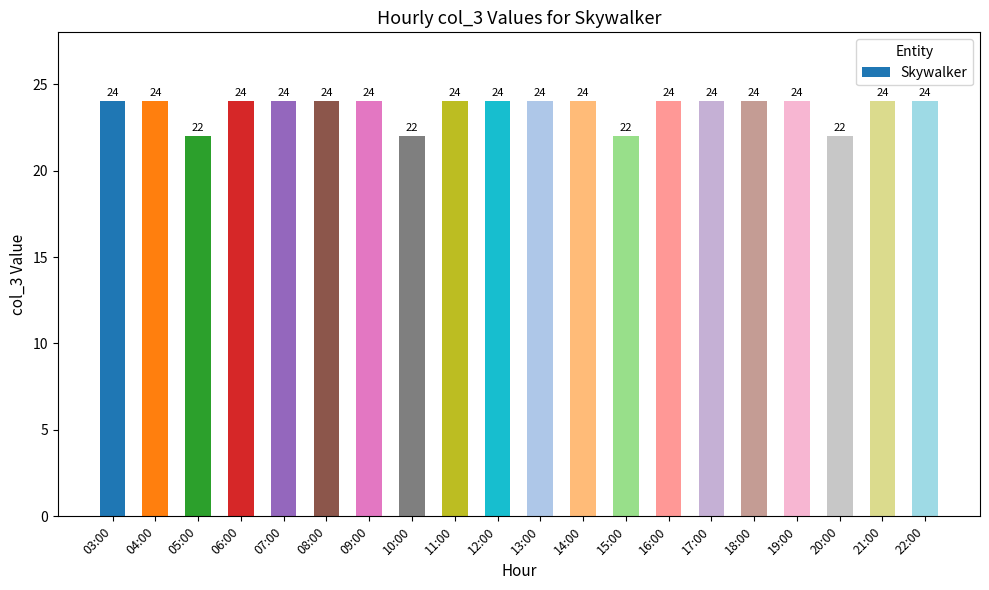

Does the chart contain any negative values?

No